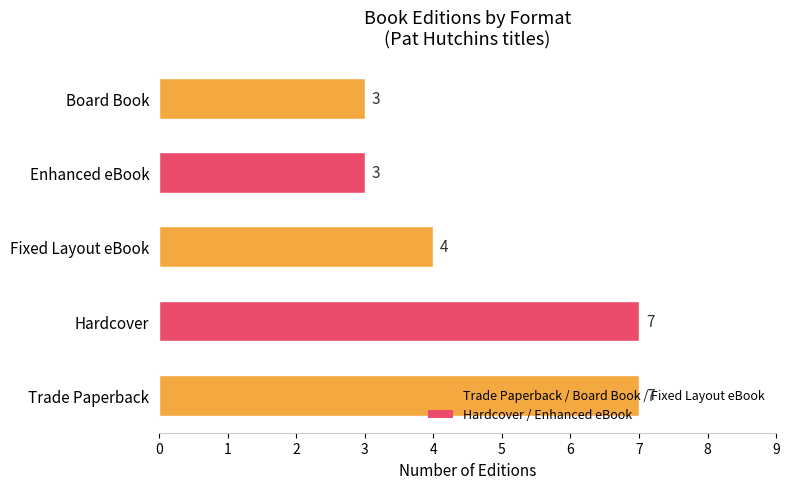

The chart shows a value of 3 at Board Book. True or false?

True